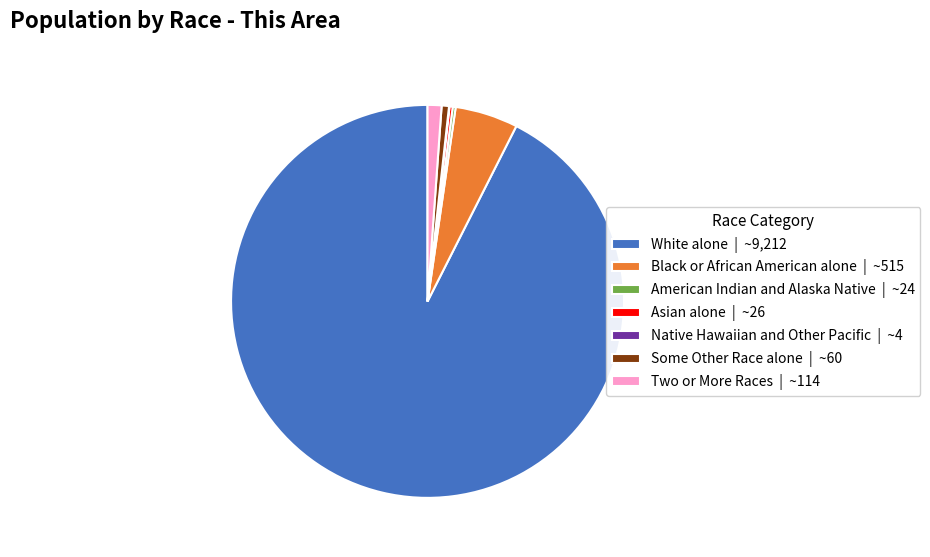

What is the ratio of the value at White alone | ~9,212 to the value at Black or African American alone | ~515?

17.9